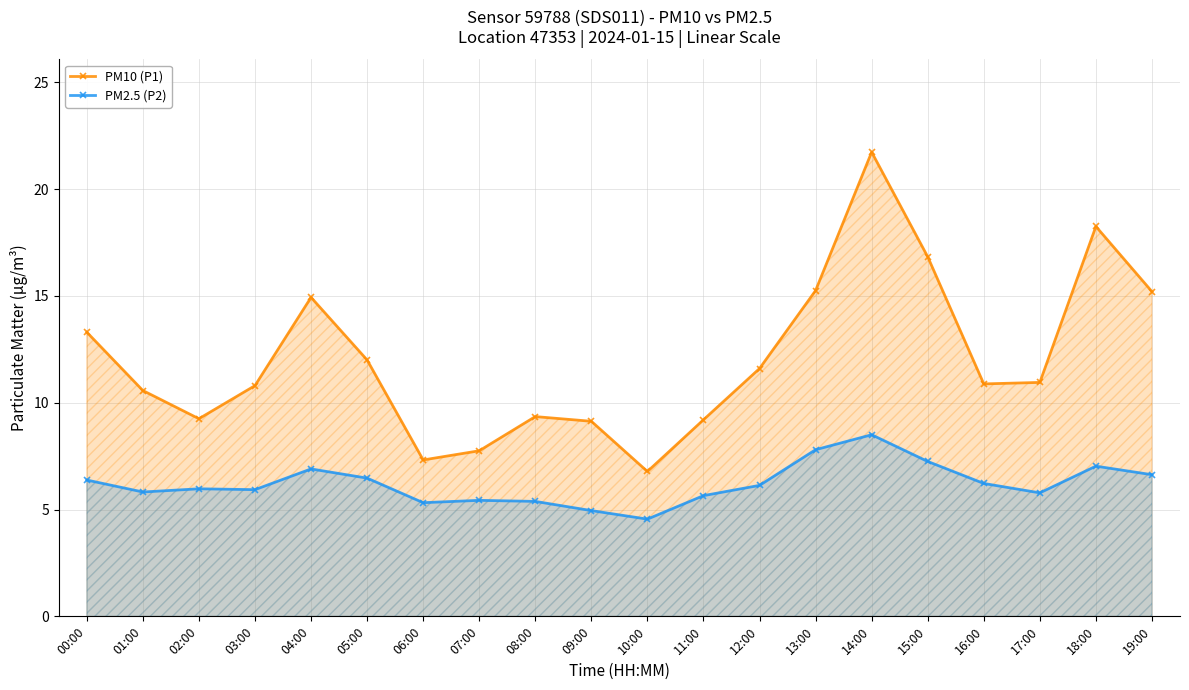

How many lines are shown in the chart?

2